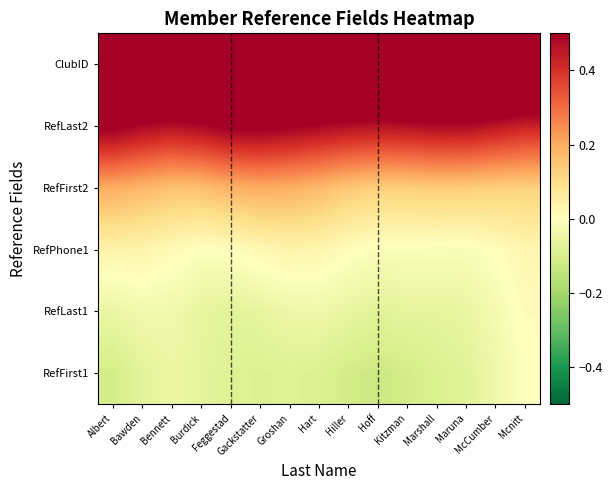

What is the greatest value displayed?

0.9